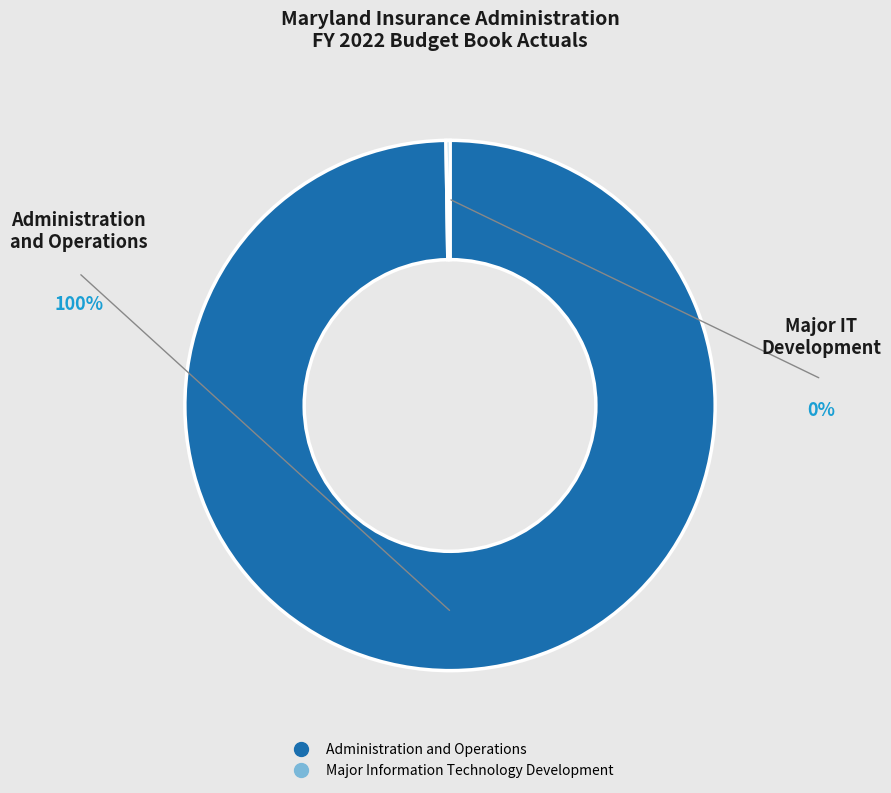

Is there a majority slice in this chart?

Yes